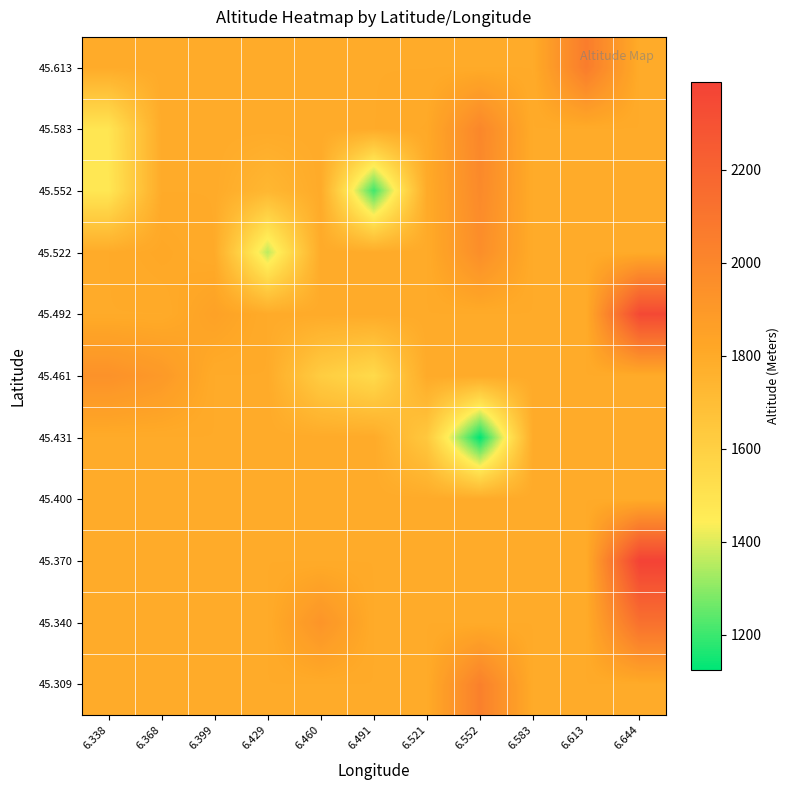

How many categories are shown in the chart?

11